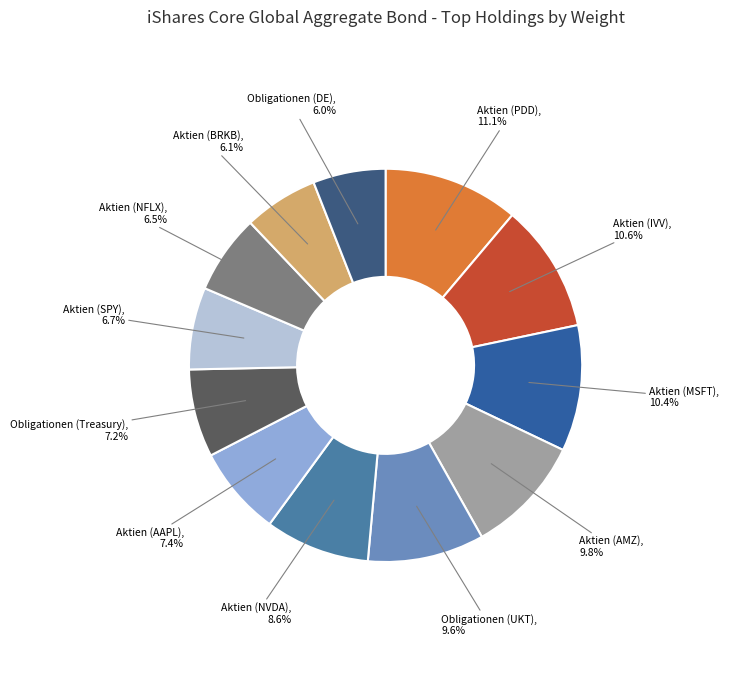

Which category has the biggest portion of the pie?

Aktien (PDD)